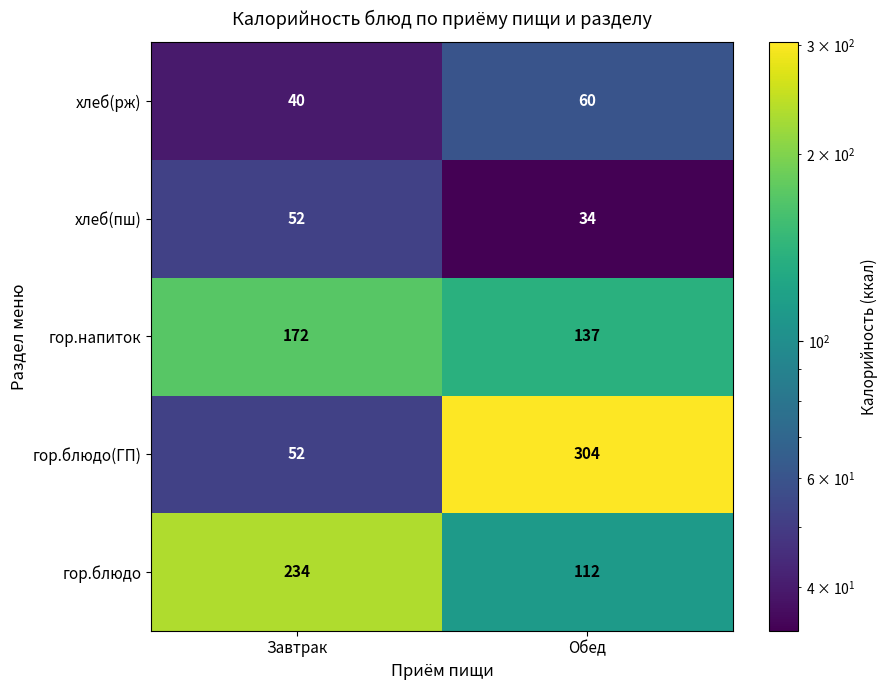

The гор.блюдо series shows 24 at Обед. True or false?

False